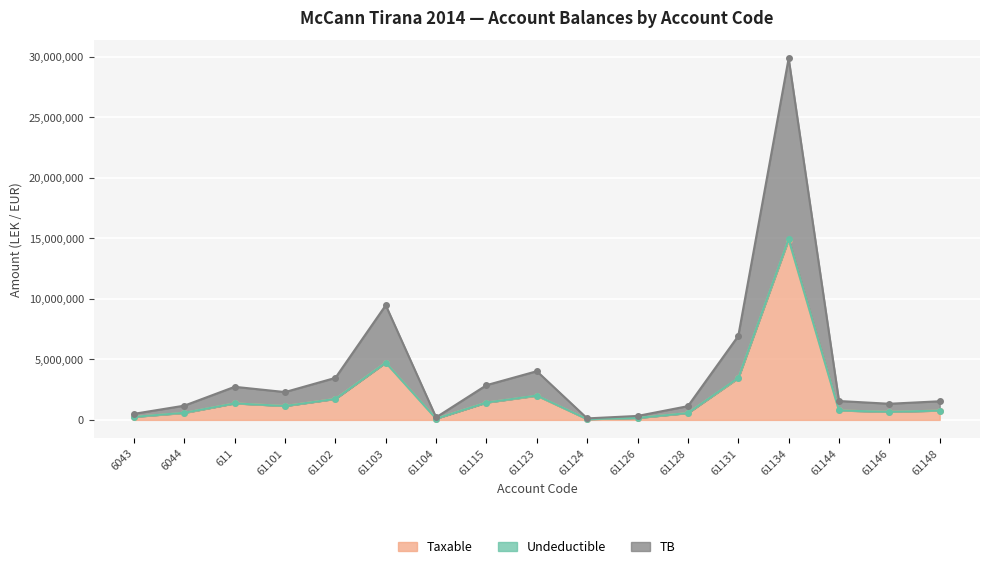

What is the total value across all series at 61103?

9466213.8